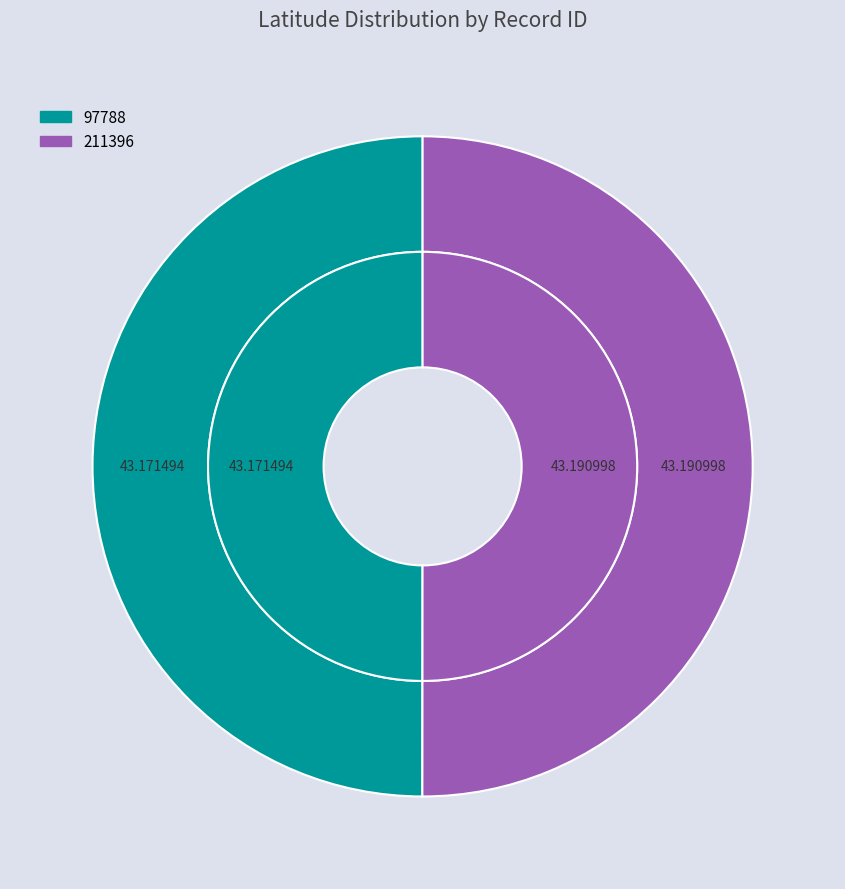

Does 97788 represent more than half of the total?

No